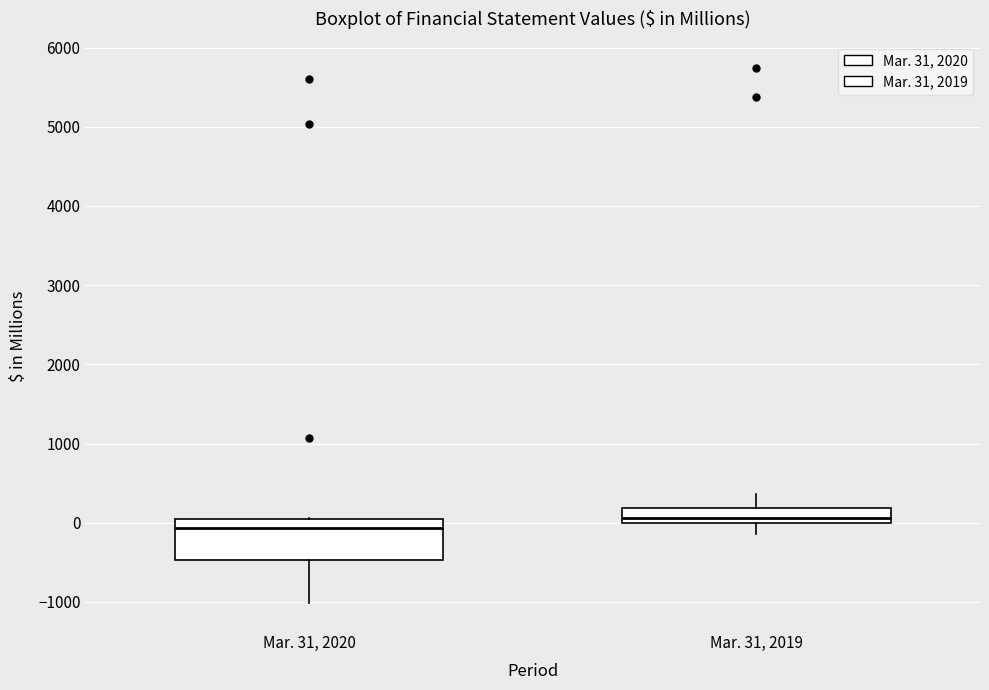

Which box is the tallest, from its lower edge to its upper edge?

Mar. 31, 2020